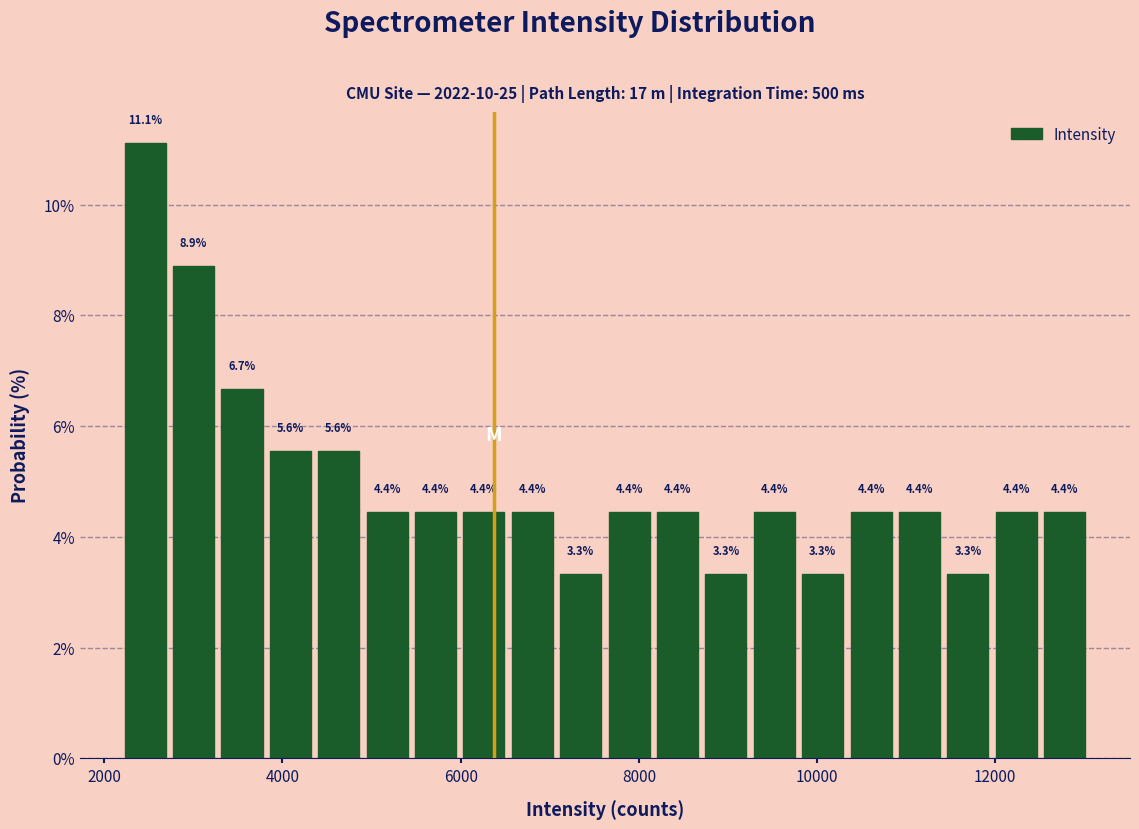

Read against the x-axis, roughly where is the centre of the tallest bar?

2400